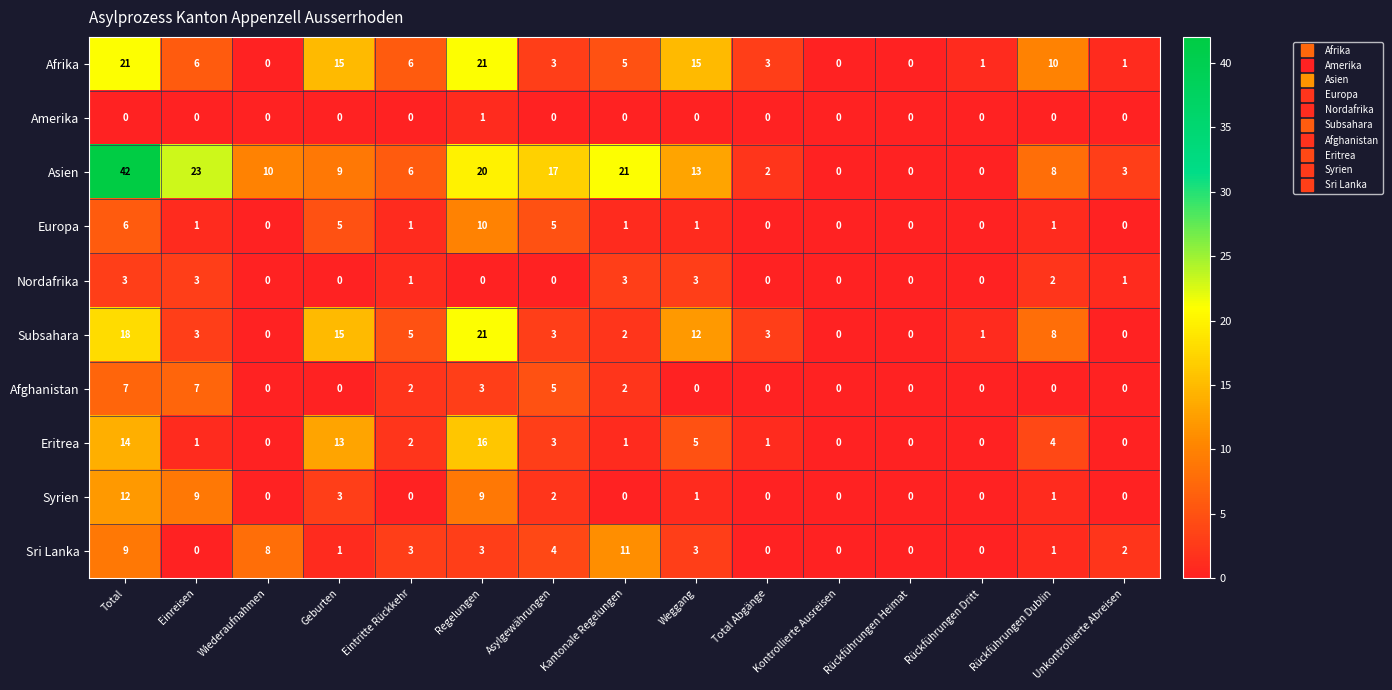

What is the sum of the Eritrea values at Einreisen and Rückführungen Dublin?

5